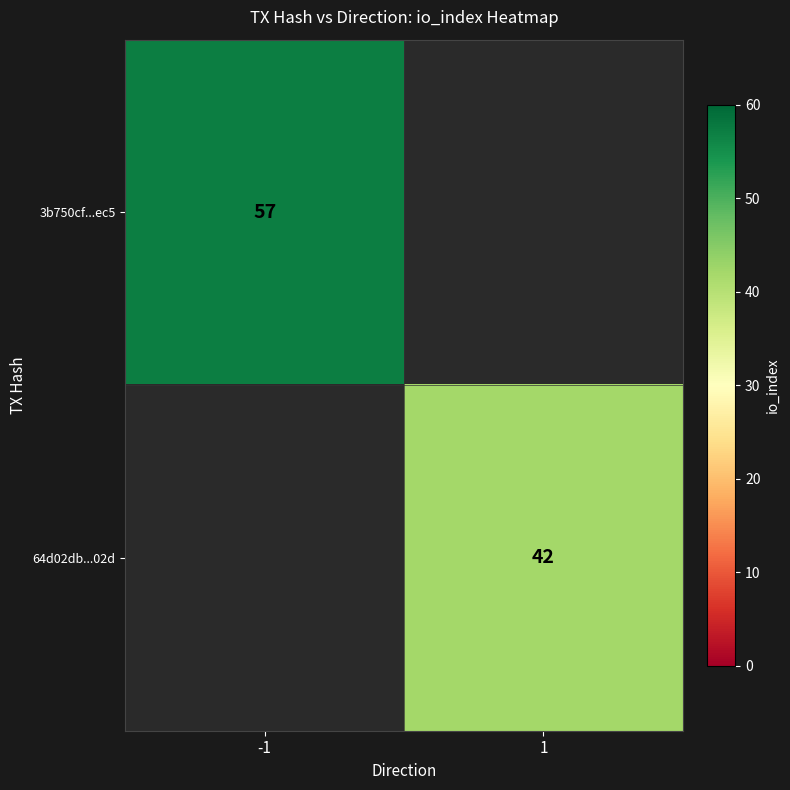

True or false: 3b750cf...ec5 has a value of 57 at -1.

True